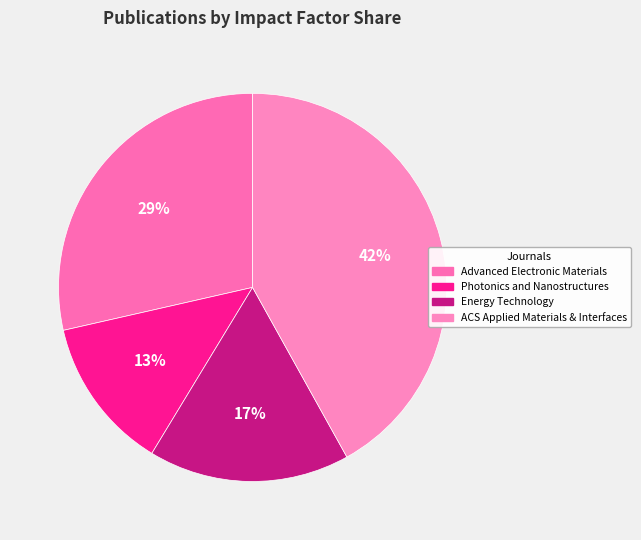

To the nearest percent, what percentage of the pie is ACS Applied Materials & Interfaces?

42%